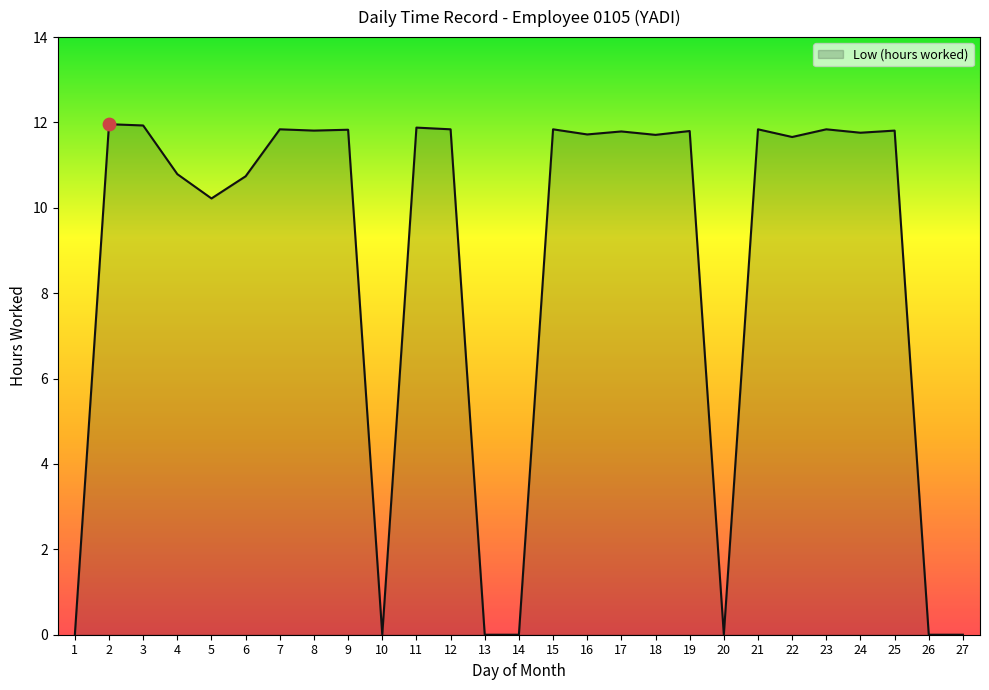

Approximately how many times larger is the value at 3 compared to 22?

1.0